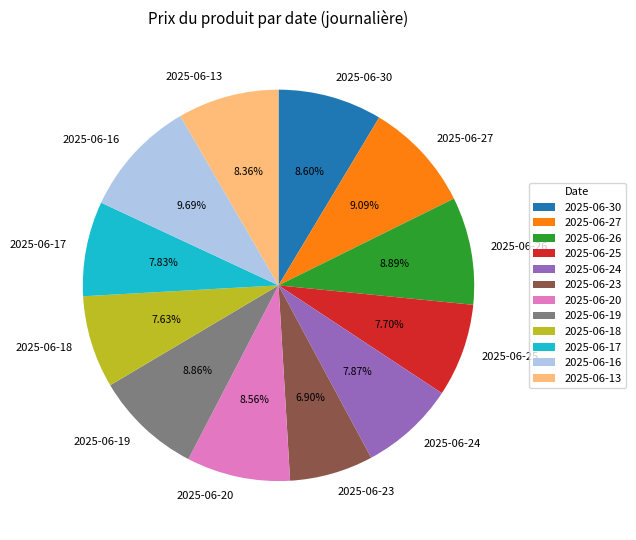

Does 2025-06-19 account for over 50% of the chart?

No